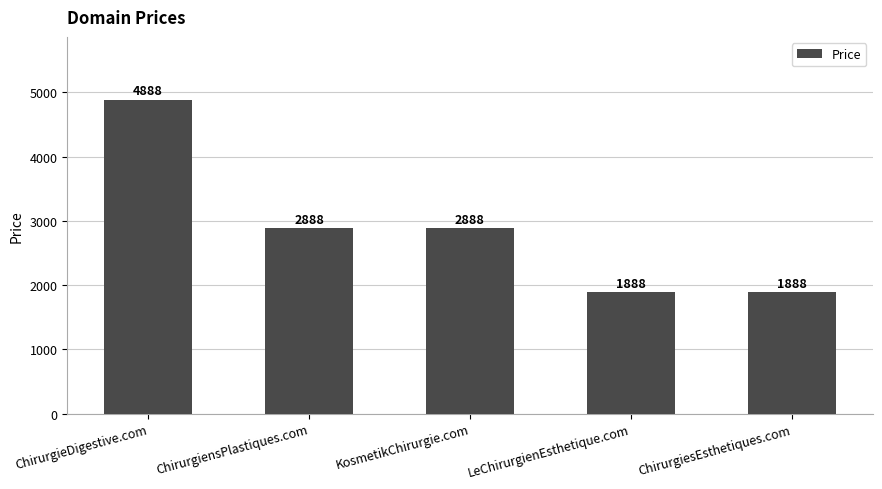

The chart shows a value of 1086 at LeChirurgienEsthetique.com. True or false?

False